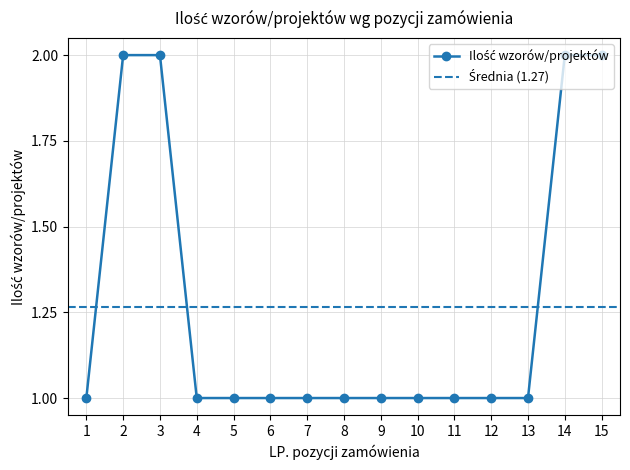

Is it true that the value at 15 is 1?

False